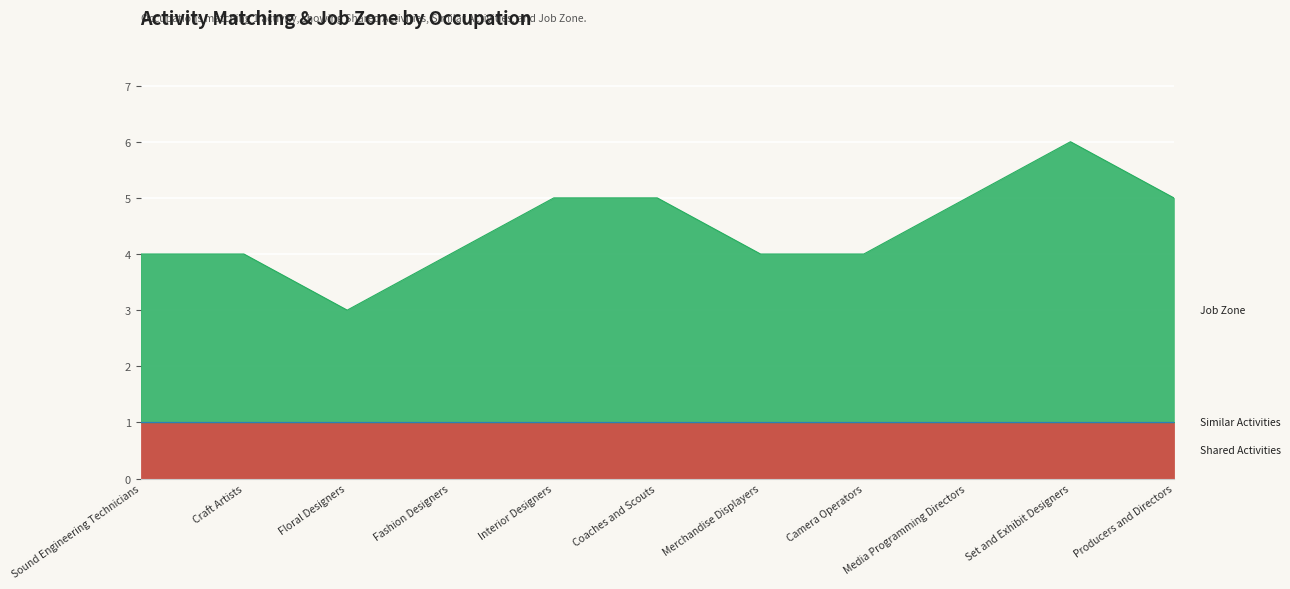

The value of Job Zone at Merchandise Displayers is 4. True or false?

False